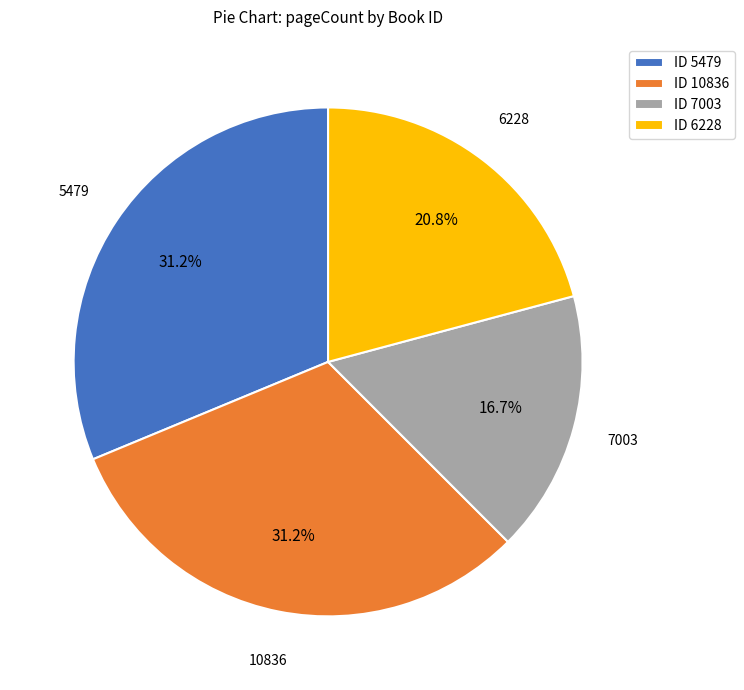

Approximately how many times larger is the value at ID 10836 compared to ID 7003?

1.9